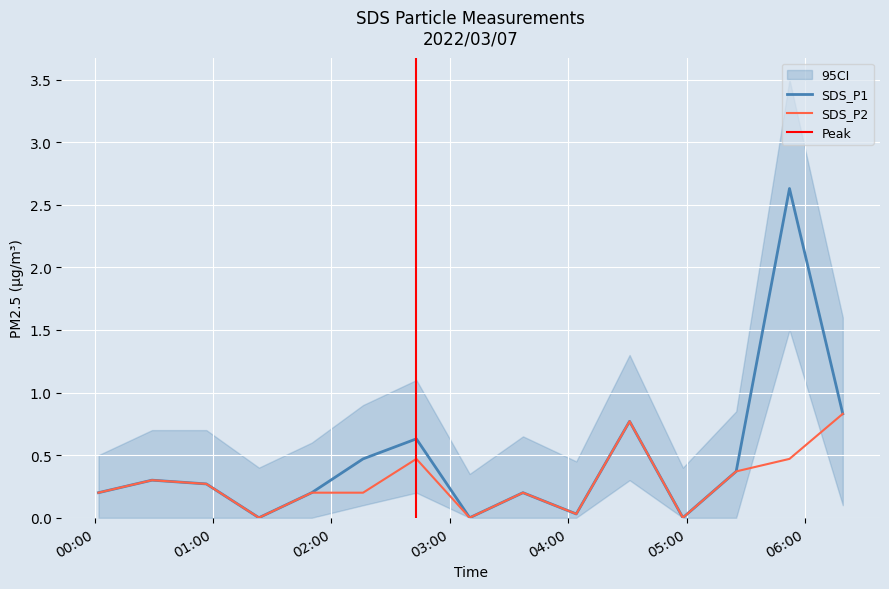

What is the total value across all series at 2022/03/07 04:04:00?

0.1